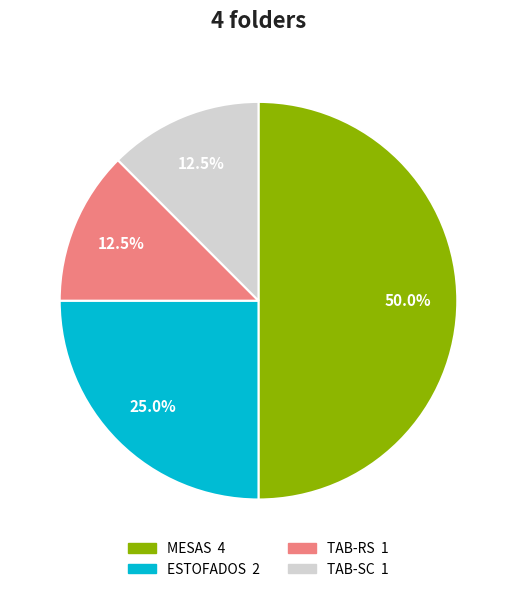

Count the number of slices in the pie.

4